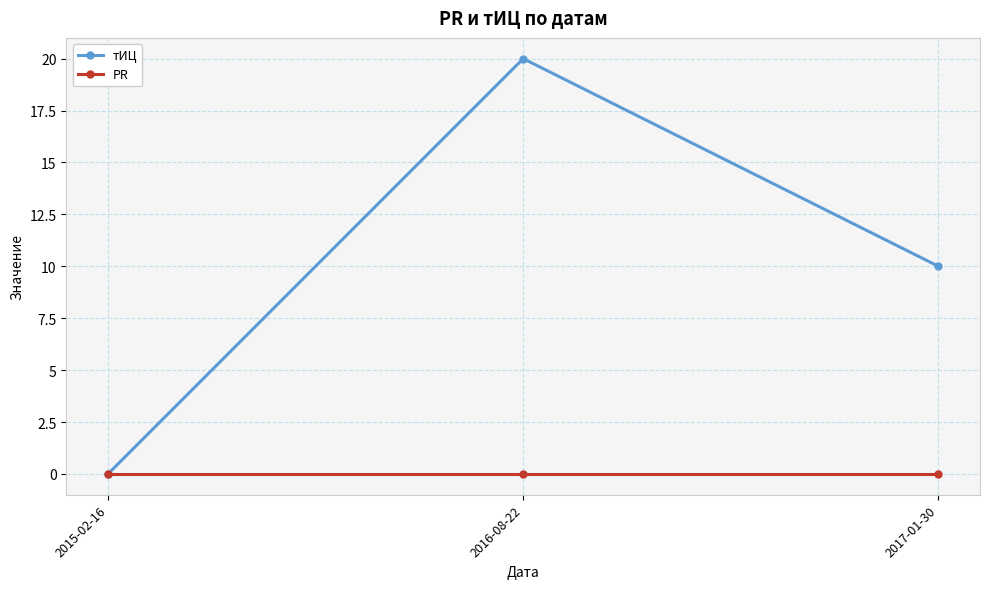

Rank the series at 2017-01-30 from lowest to highest value.

PR, тИЦ